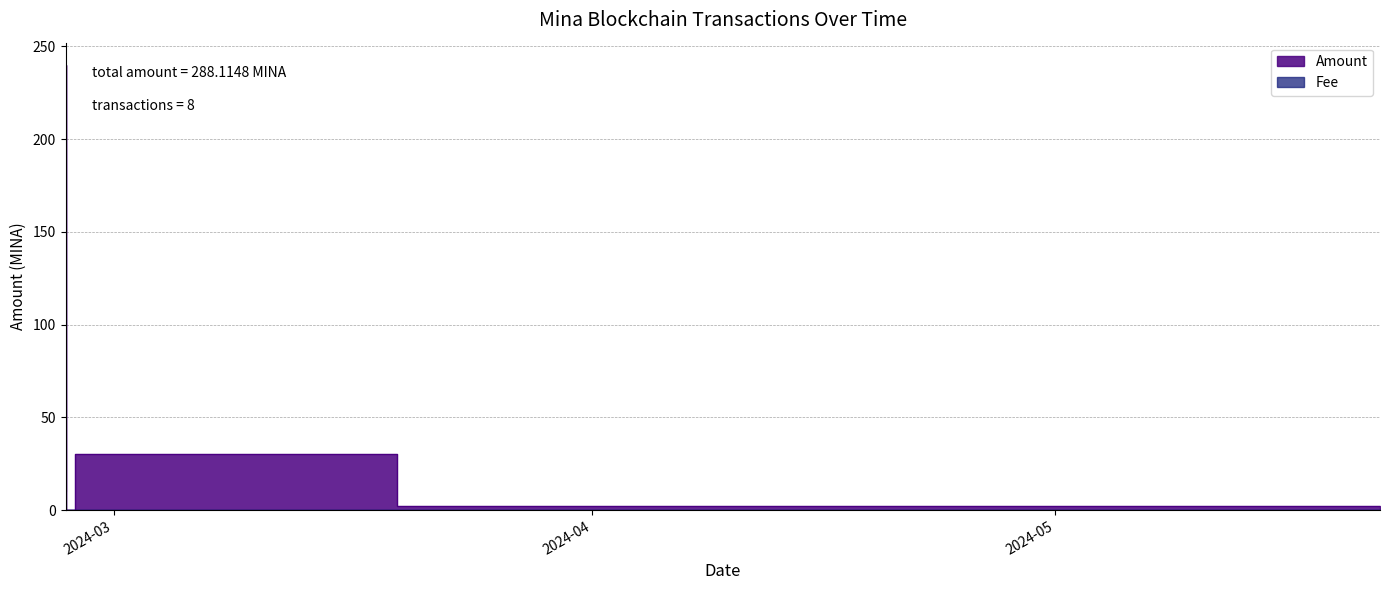

Where is the first local maximum for Amount?

2024-02-26 21:48:00